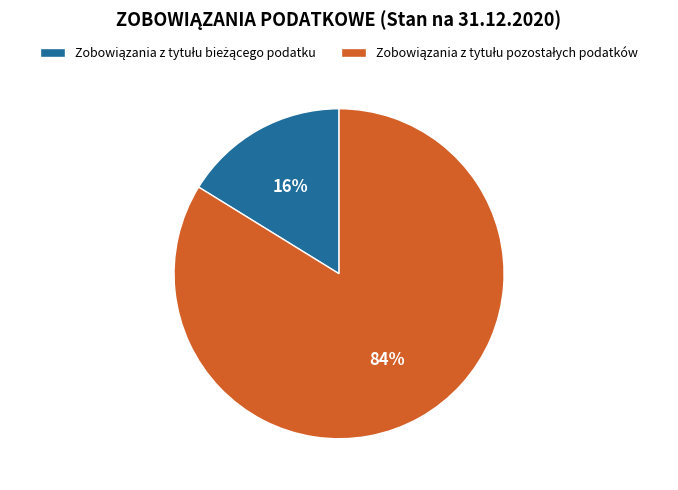

To the nearest percent, what is the difference between the largest and smallest slice percentages?

68%